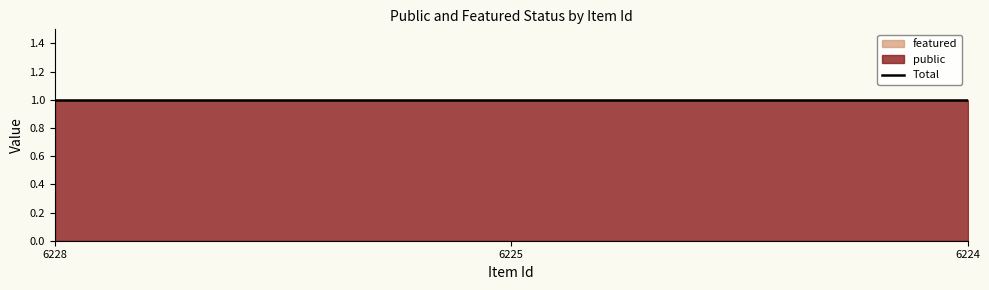

What is the sum of the public values at 6225 and 6228?

2